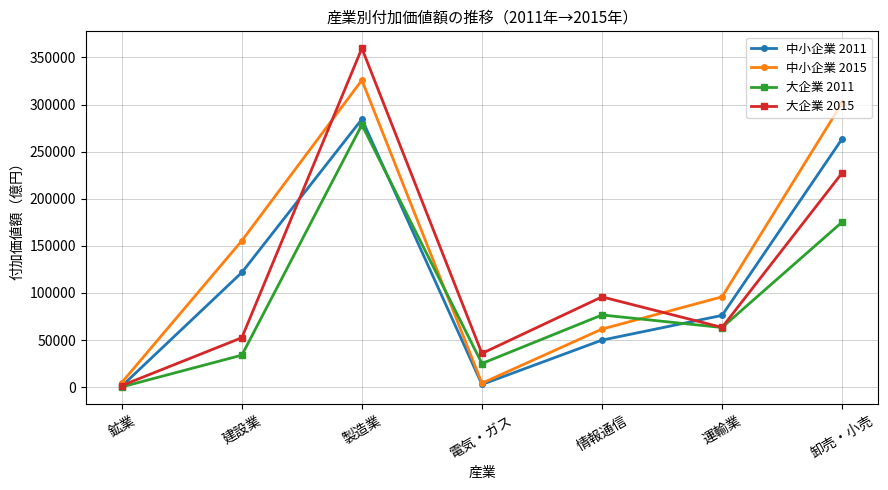

At which category is the sum across all series the highest?

製造業